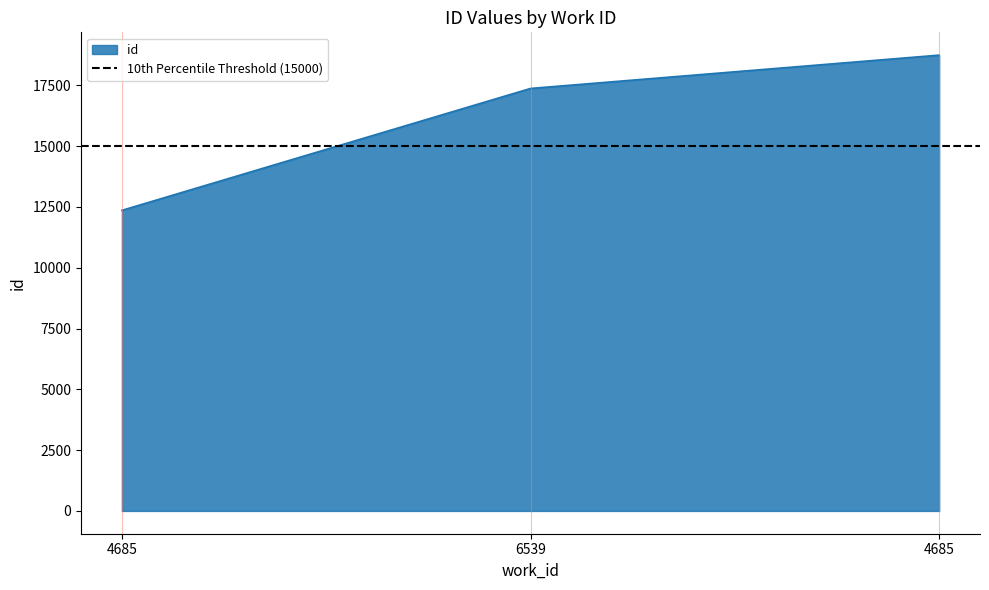

At which label does the data first exceed 17371?

4685